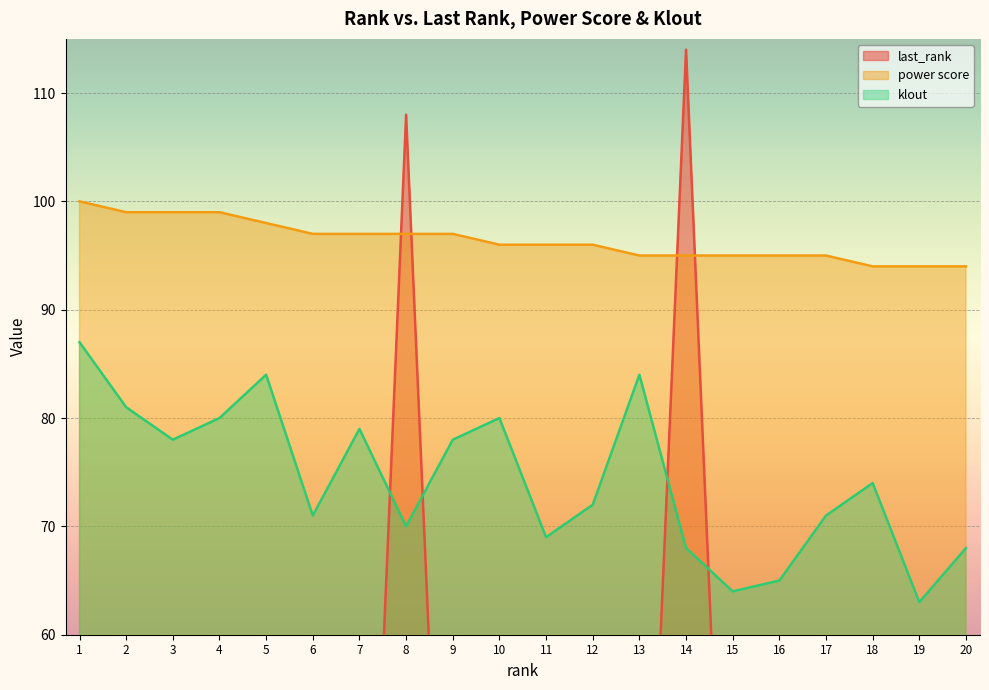

True or false: last_rank has a value of 16 at 19.

True